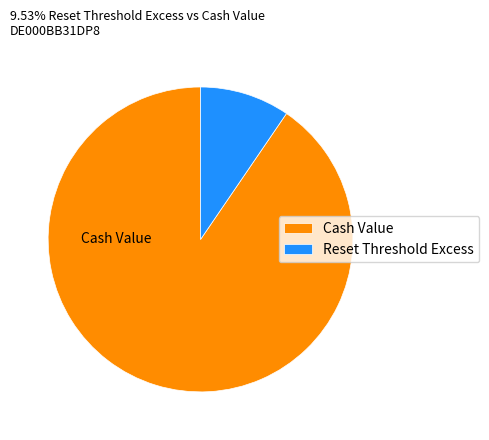

Is Reset Threshold Excess the majority of the pie?

No